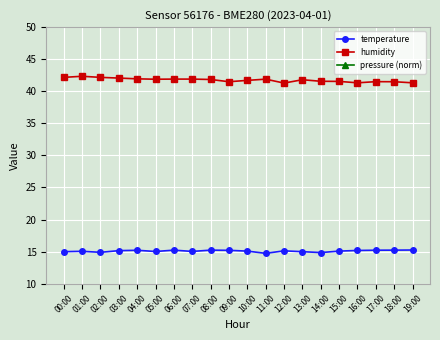

Which category has the lowest value in the humidity series?

12:00